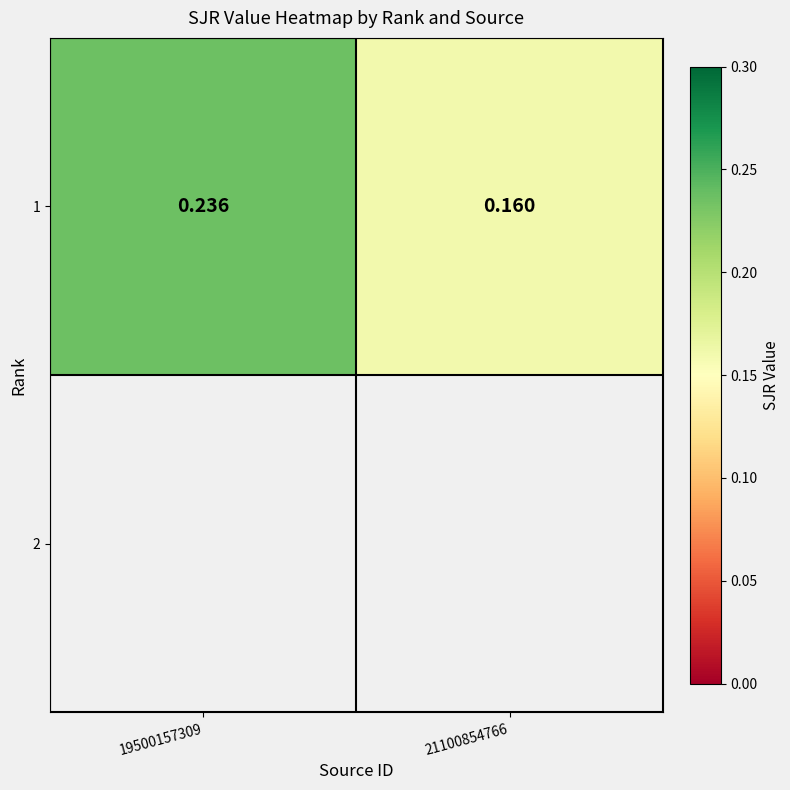

How many data points does each series have?

2